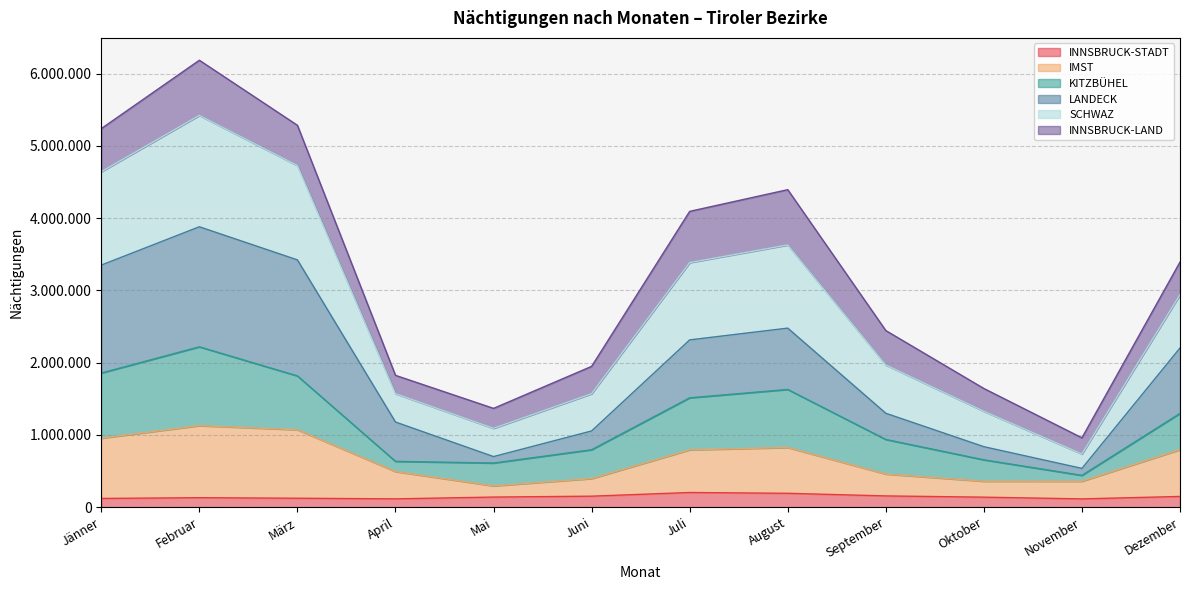

How many interior local valleys does the INNSBRUCK-STADT series have?

2